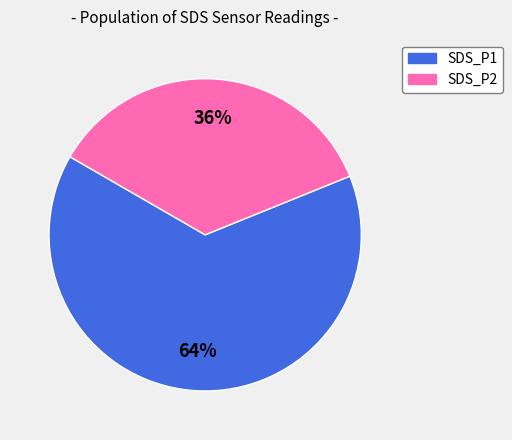

How many segments does this pie chart have?

2